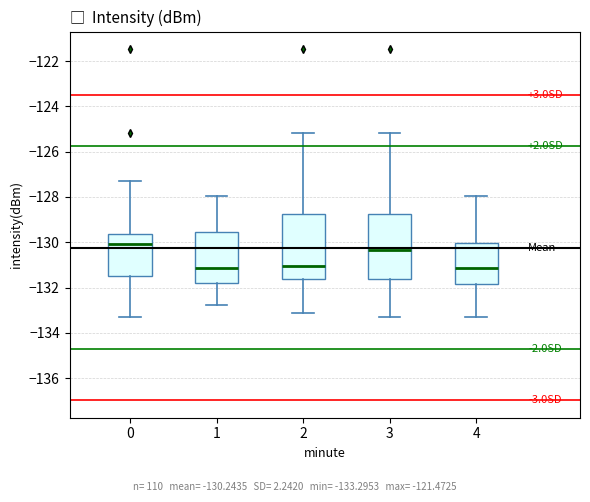

Reading left to right, transcribe this box plot: for each box, give where its median line is, the range the box spans, and where its two whiskers end, as read against the y-axis. The values are not printed on the chart, so give them approximately, as read against the axis.

0: median -130.0, box -131.4 to -129.6, whiskers -133.2 to -127.2
1: median -131.2, box -131.8 to -129.6, whiskers -132.8 to -128.0
2: median -131.0, box -131.6 to -128.8, whiskers -133.2 to -125.2
3: median -130.4, box -131.6 to -128.8, whiskers -133.2 to -125.2
4: median -131.2, box -131.8 to -130.0, whiskers -133.2 to -128.0